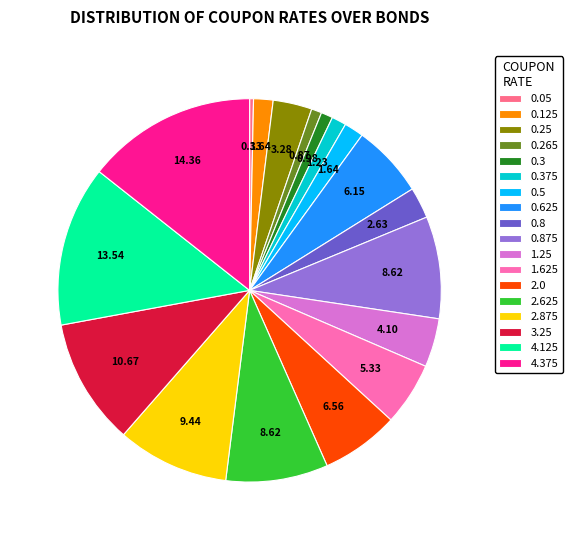

Does 1.25 account for over 50% of the chart?

No